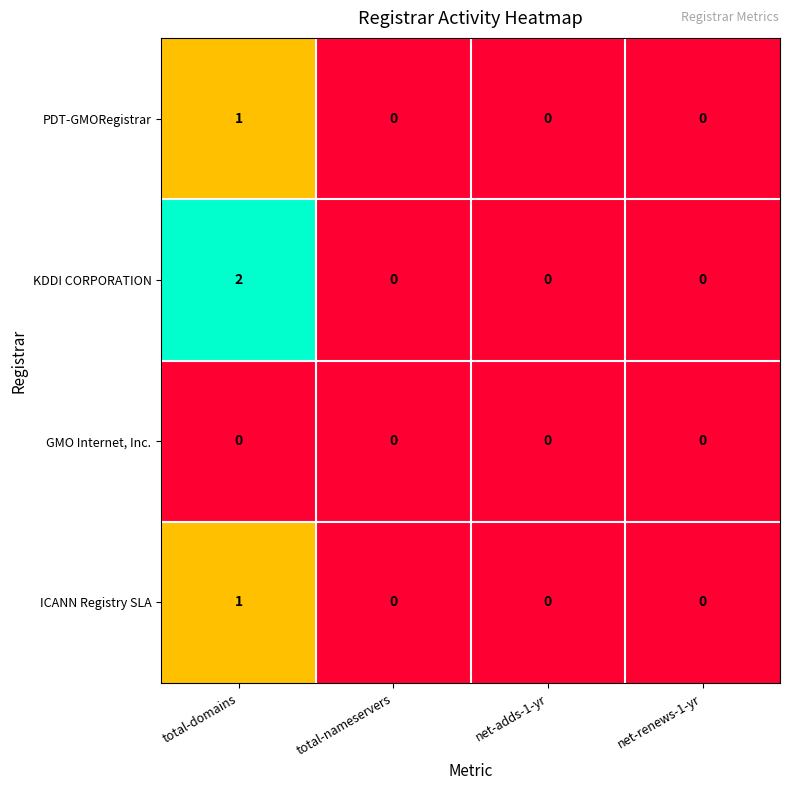

Between total-domains and net-renews-1-yr, which series saw the biggest shift?

KDDI CORPORATION